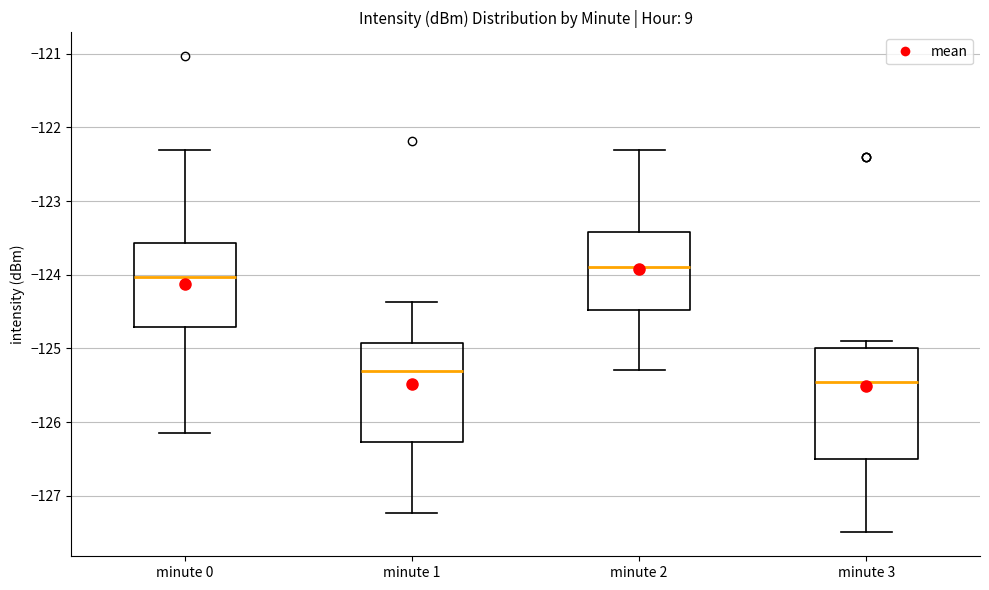

Which box is the tallest, from its lower edge to its upper edge?

minute 3